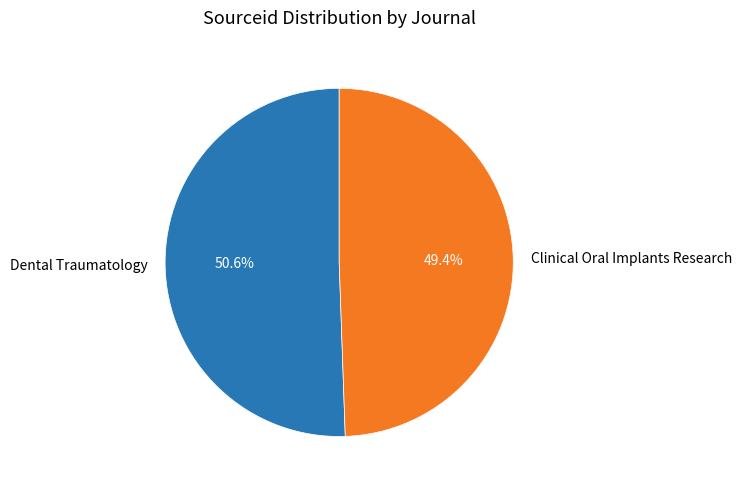

Is it true that Dental Traumatology is 45% of the pie?

False